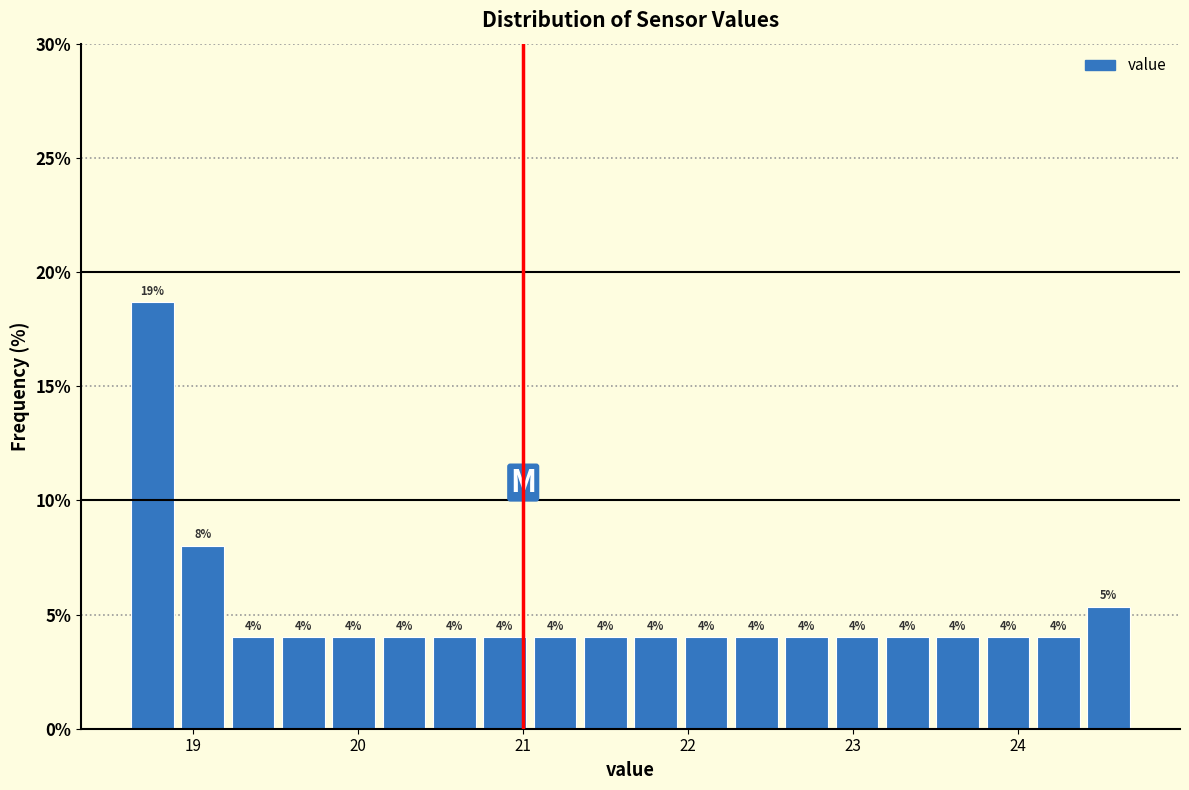

Around what value on the x-axis is the tallest bar? Give the approximate position of its centre, as read against the axis.

18.8